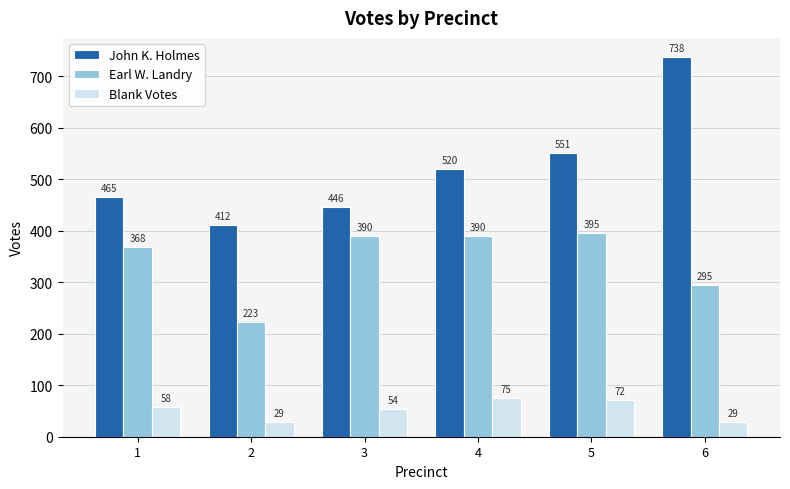

At how many categories does at least one series exceed 377?

6